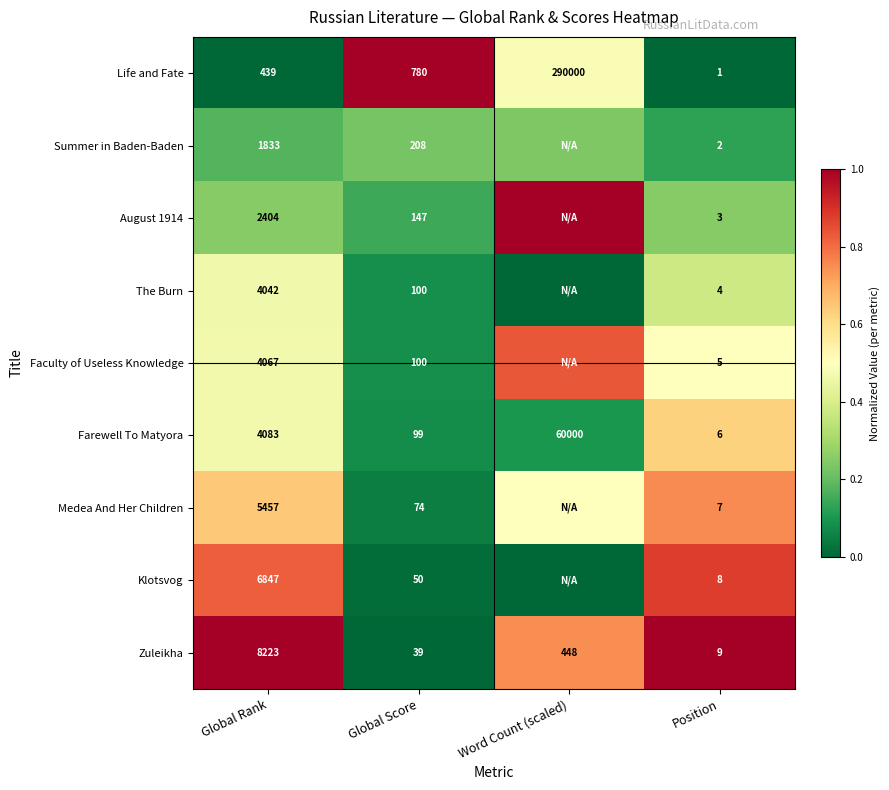

Between Global Rank and Word Count (scaled), which is larger?

Word Count (scaled)